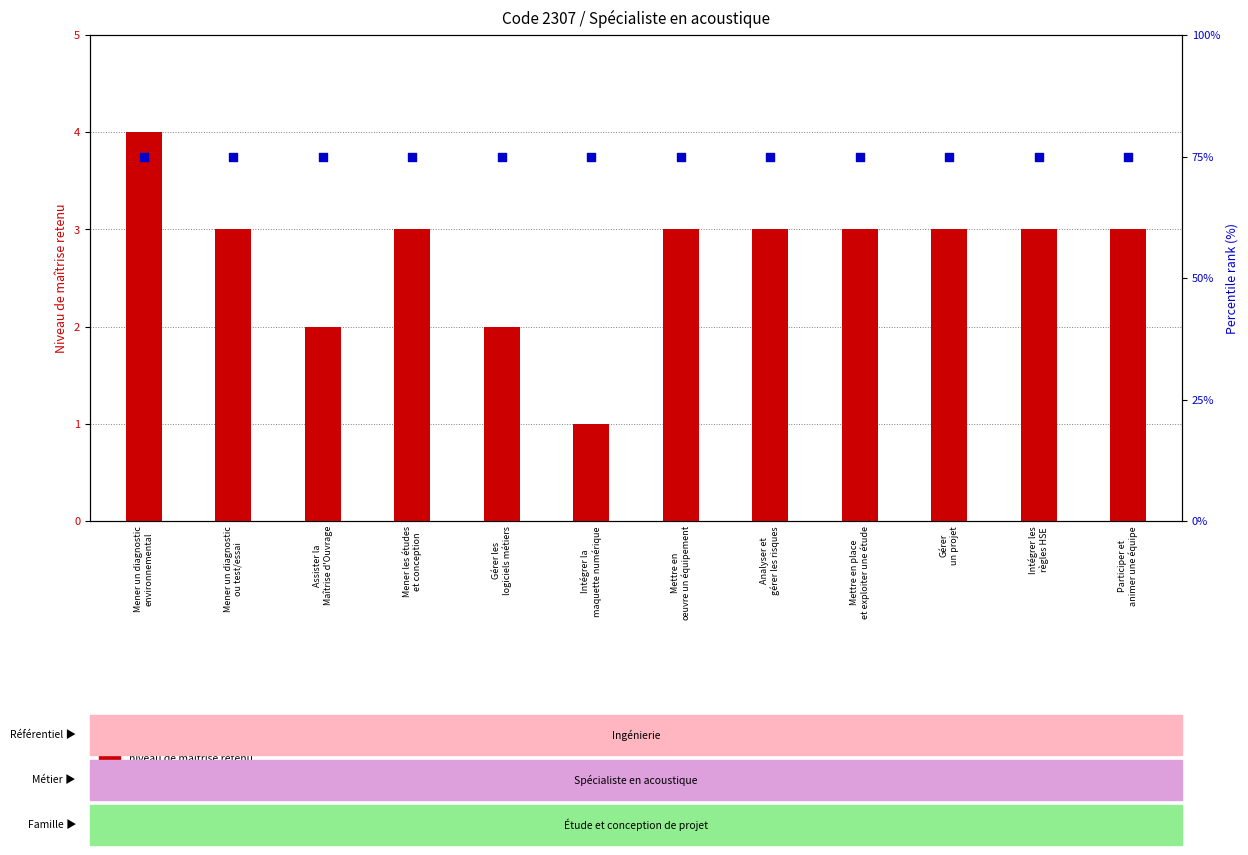

Which series contains the highest Y value?

percentile rank within sample